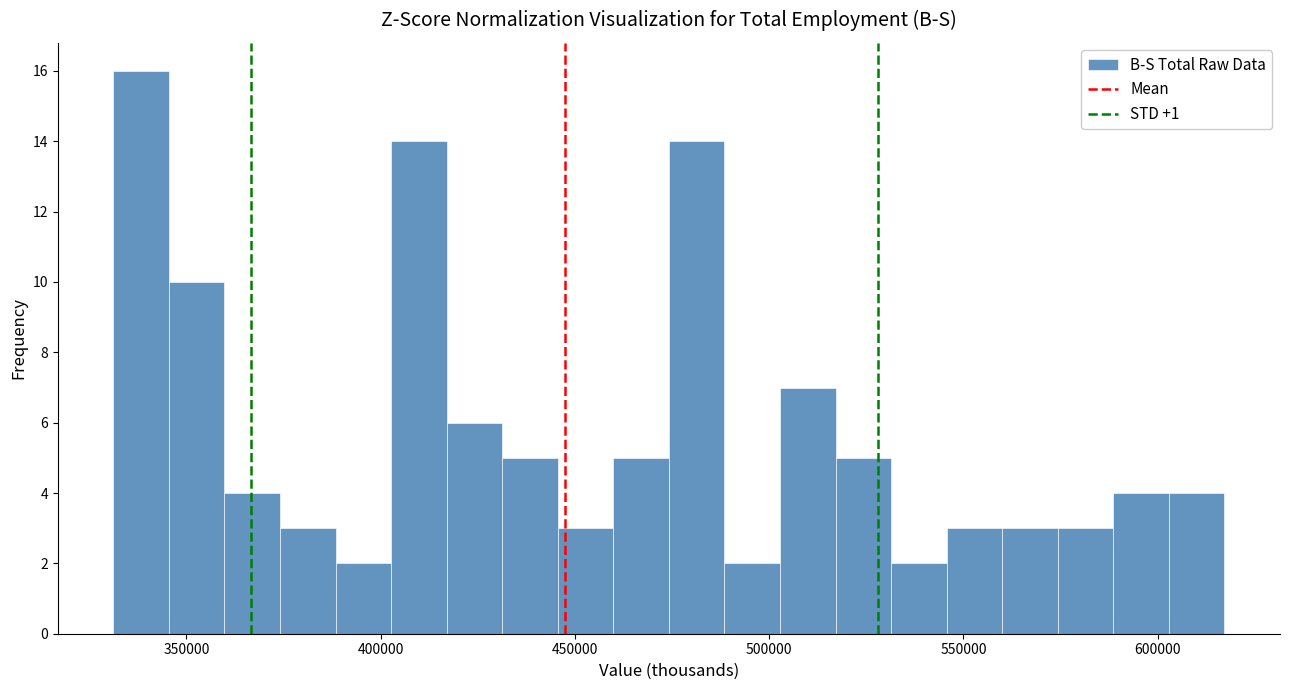

Read against the x-axis, roughly where is the centre of the tallest bar?

340000